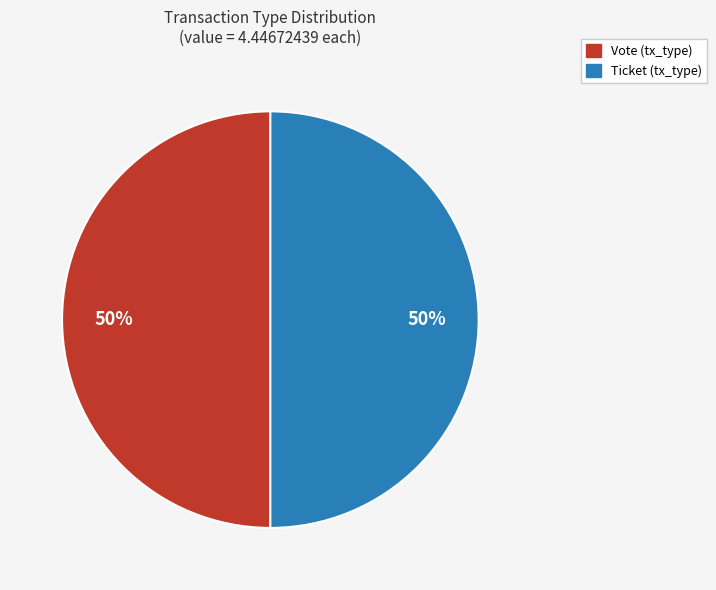

Which category has the smallest portion of the pie?

Ticket (io_index=0)